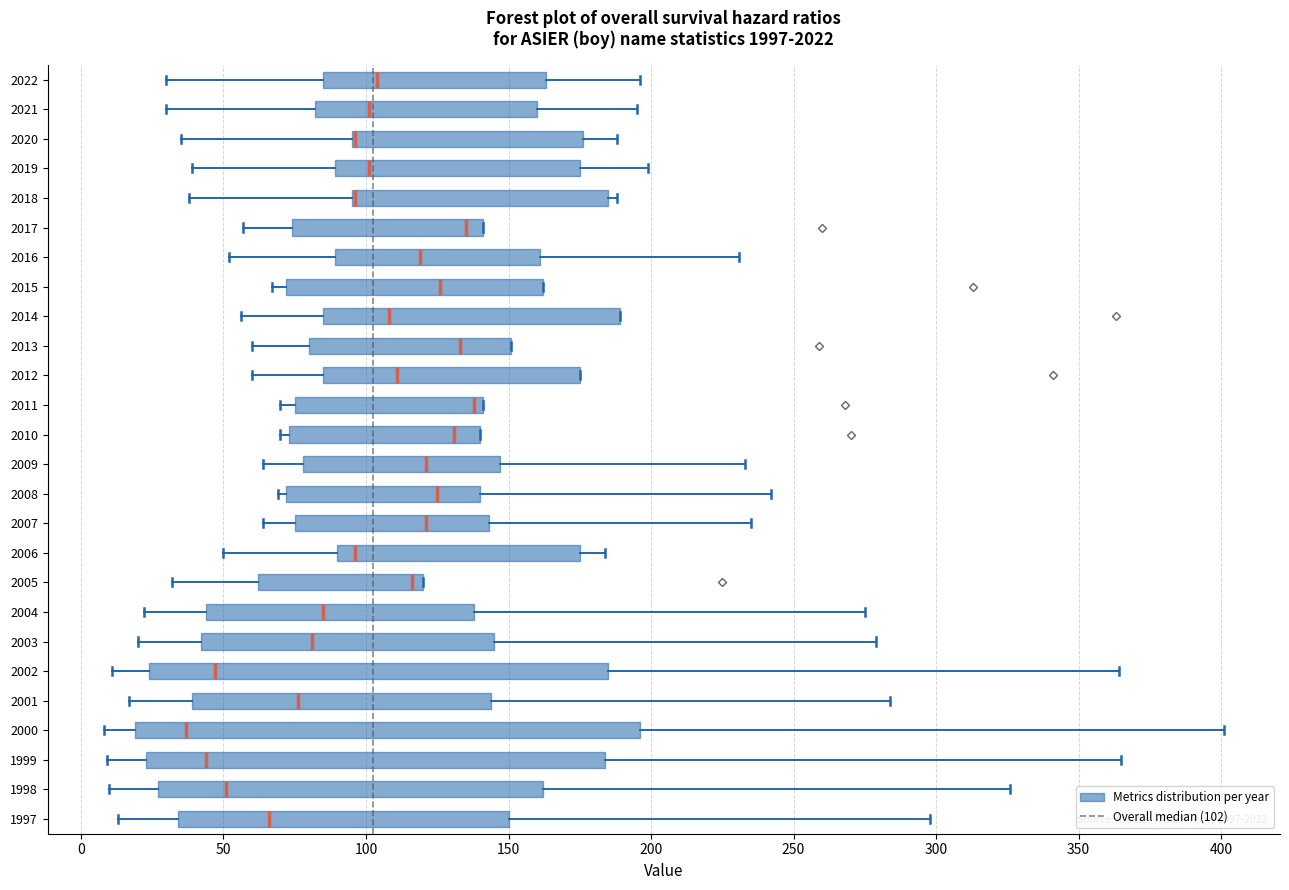

Reading bottom to top, read every box against the x-axis: the position of its median line, the range the box covers, and the ends of its whiskers. The values are not printed on the chart, so give them approximately, as read against the axis.

1997: median 65, box 35 to 150, whiskers 15 to 300
1998: median 50, box 25 to 160, whiskers 10 to 325
1999: median 45, box 25 to 185, whiskers 10 to 365
2000: median 35, box 20 to 195, whiskers 10 to 400
2001: median 75, box 40 to 145, whiskers 15 to 285
2002: median 45, box 25 to 185, whiskers 10 to 365
2003: median 80, box 40 to 145, whiskers 20 to 280
2004: median 85, box 45 to 140, whiskers 20 to 275
2005: median 115, box 60 to 120, whiskers 30 to 120
2006: median 95, box 90 to 175, whiskers 50 to 185
2007: median 120, box 75 to 145, whiskers 65 to 235
2008: median 125, box 70 to 140, whiskers 70 (just left of the box's left edge) to 240
2009: median 120, box 80 to 145, whiskers 65 to 235
2010: median 130, box 75 to 140, whiskers 70 to 140
2011: median 140 (just left of the box's right edge), box 75 to 140, whiskers 70 to 140
2012: median 110, box 85 to 175, whiskers 60 to 175
2013: median 135, box 80 to 150, whiskers 60 to 150
2014: median 110, box 85 to 190, whiskers 55 to 190
2015: median 125, box 70 to 160, whiskers 65 to 160
2016: median 120, box 90 to 160, whiskers 50 to 230
2017: median 135, box 75 to 140, whiskers 55 to 140
2018: median 95 (drawn on the box's left edge), box 95 to 185, whiskers 40 to 190
2019: median 100, box 90 to 175, whiskers 40 to 200
2020: median 95 (drawn on the box's left edge), box 95 to 175, whiskers 35 to 190
2021: median 100, box 80 to 160, whiskers 30 to 195
2022: median 105, box 85 to 165, whiskers 30 to 195